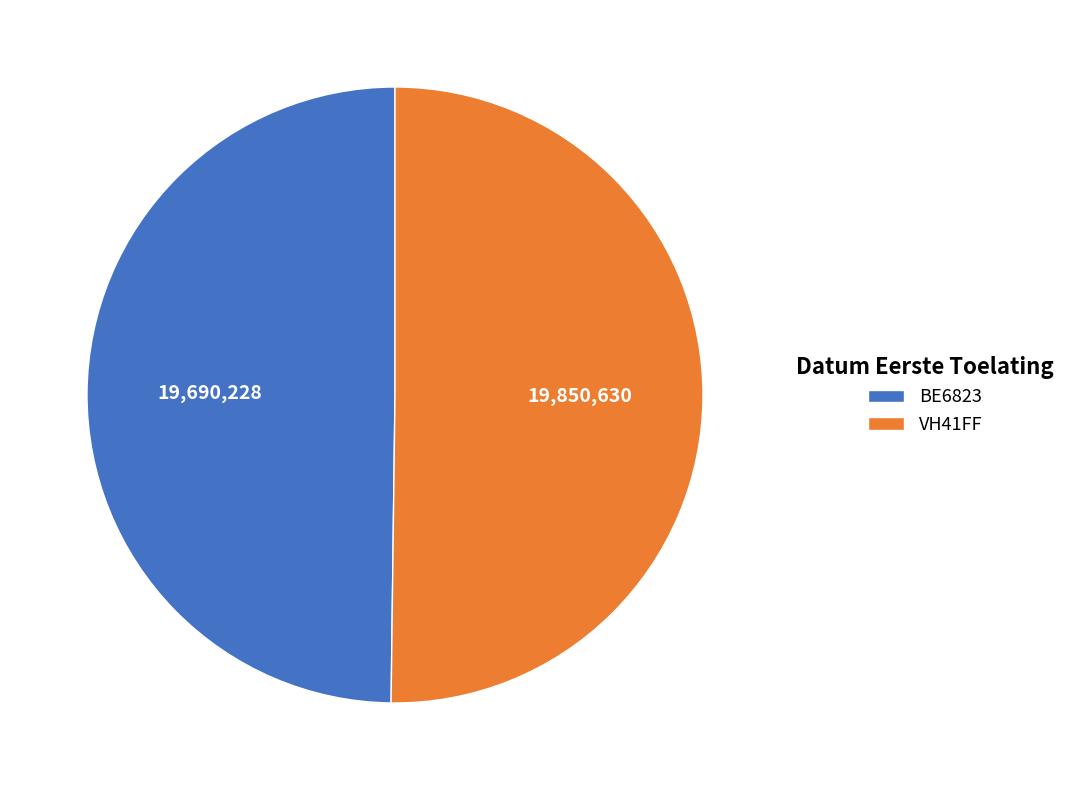

Do VH41FF and BE6823 together represent more than half of the pie?

Yes